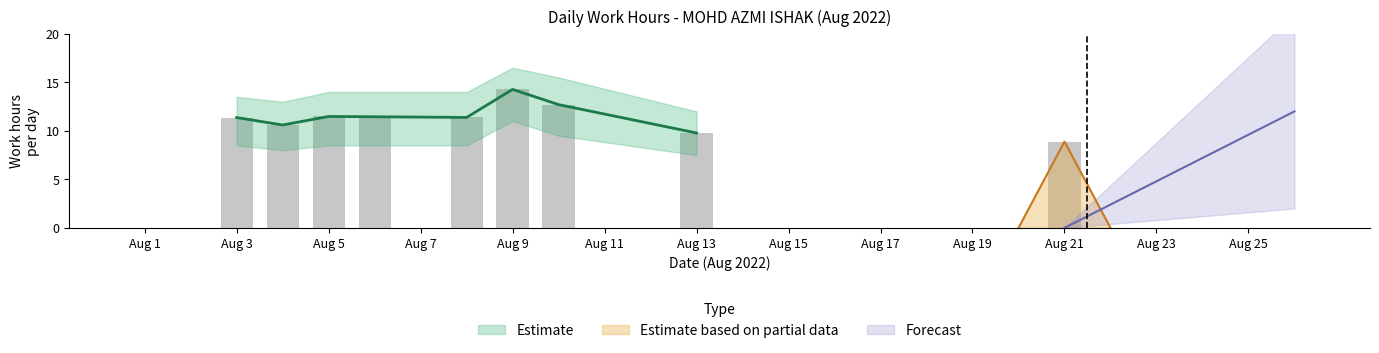

What is the sum of the values at 8 and 13?

21.2